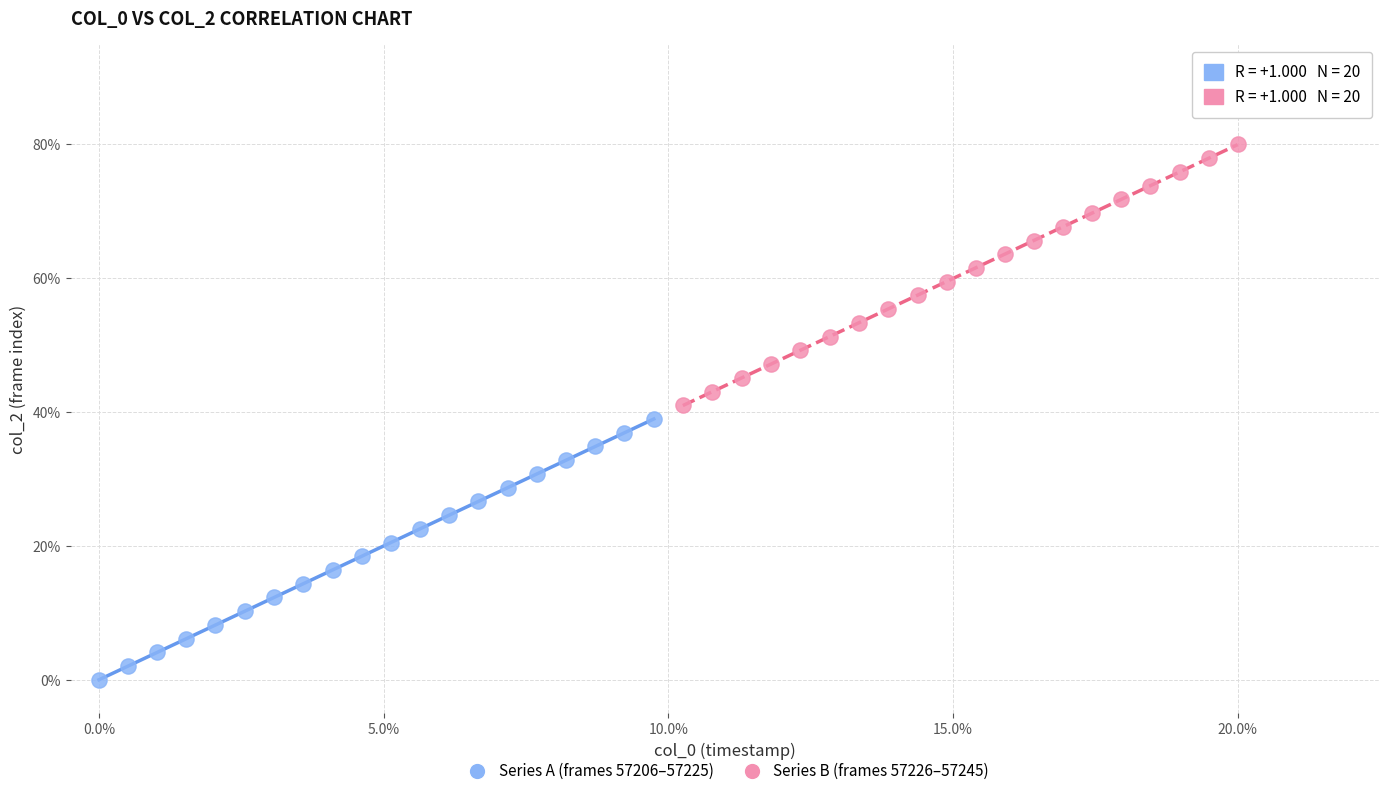

What are all the series names shown in the legend?

Series A (frames 57206–57225), Series B (frames 57226–57245)